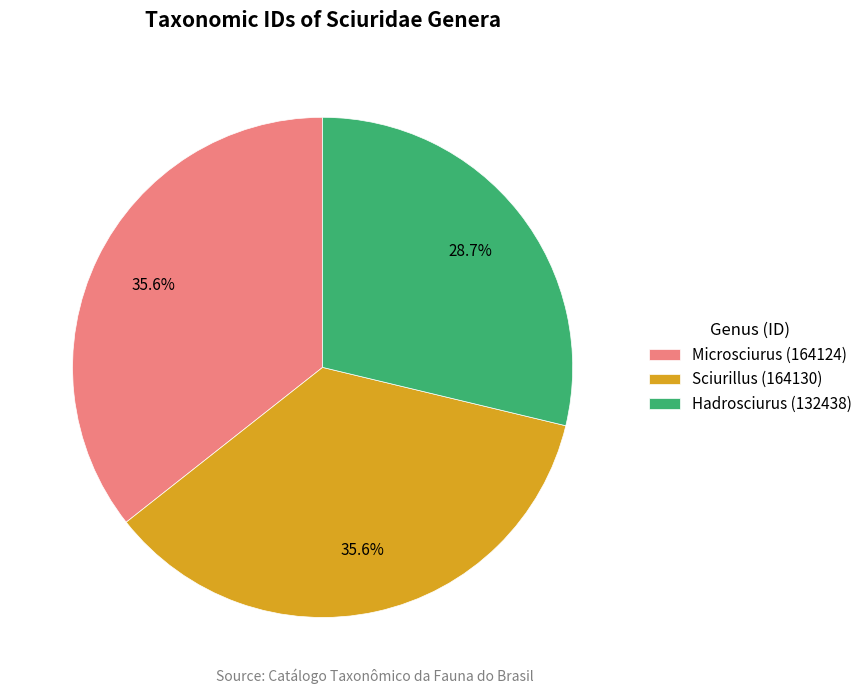

How many slices are in this pie chart?

3